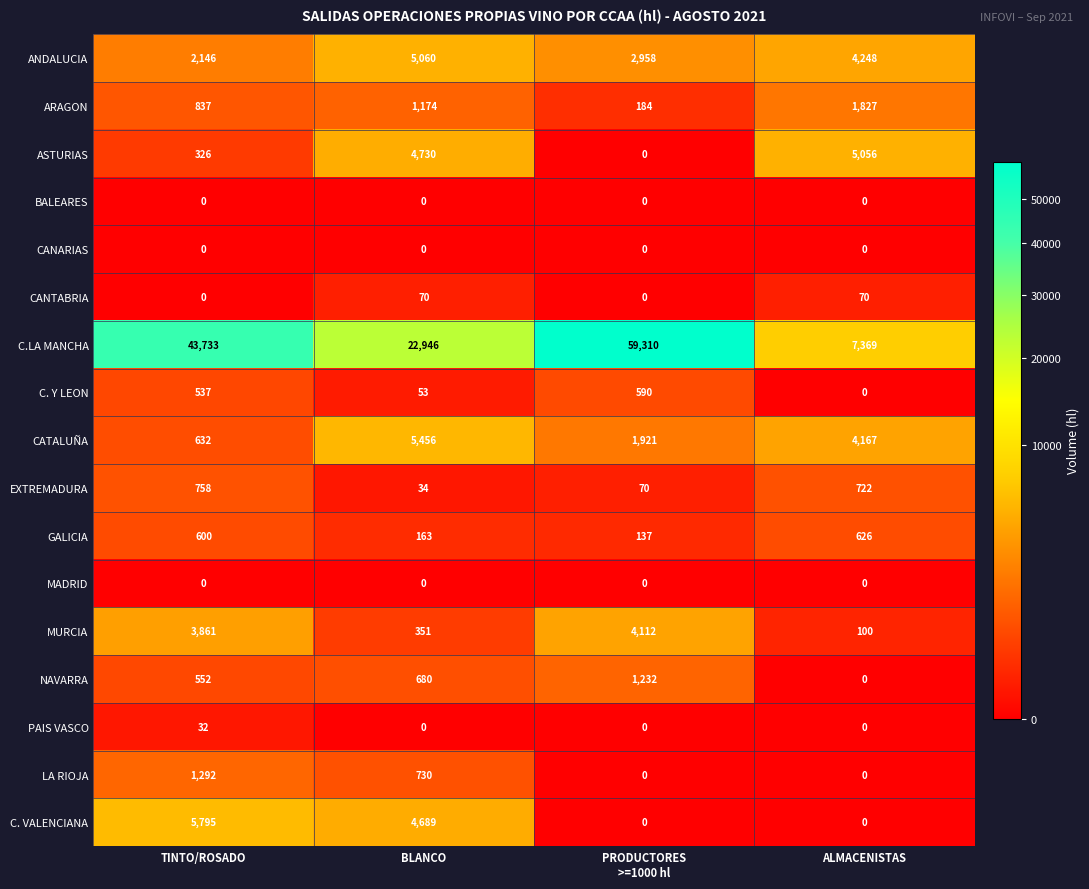

At which category is the sum across all series the highest?

PRODUCTORES
>=1000 hl